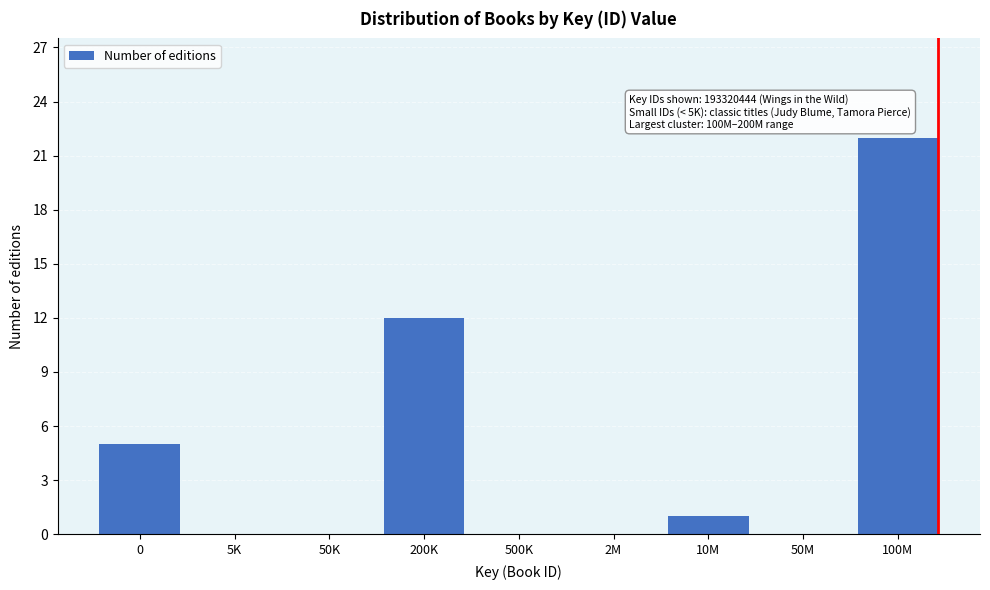

The chart shows a value of 22 at 100M. True or false?

True